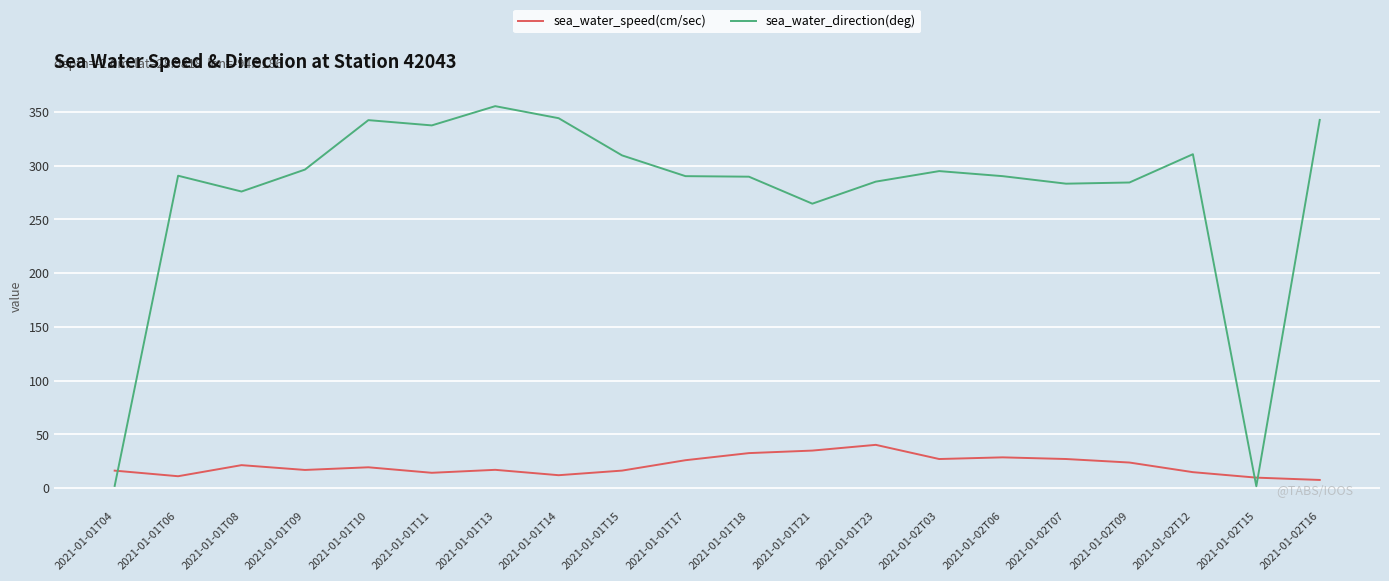

Between which two adjacent categories do sea_water_direction(deg) and sea_water_speed(cm/sec) first intersect?

2021-01-01T04 and 2021-01-01T06